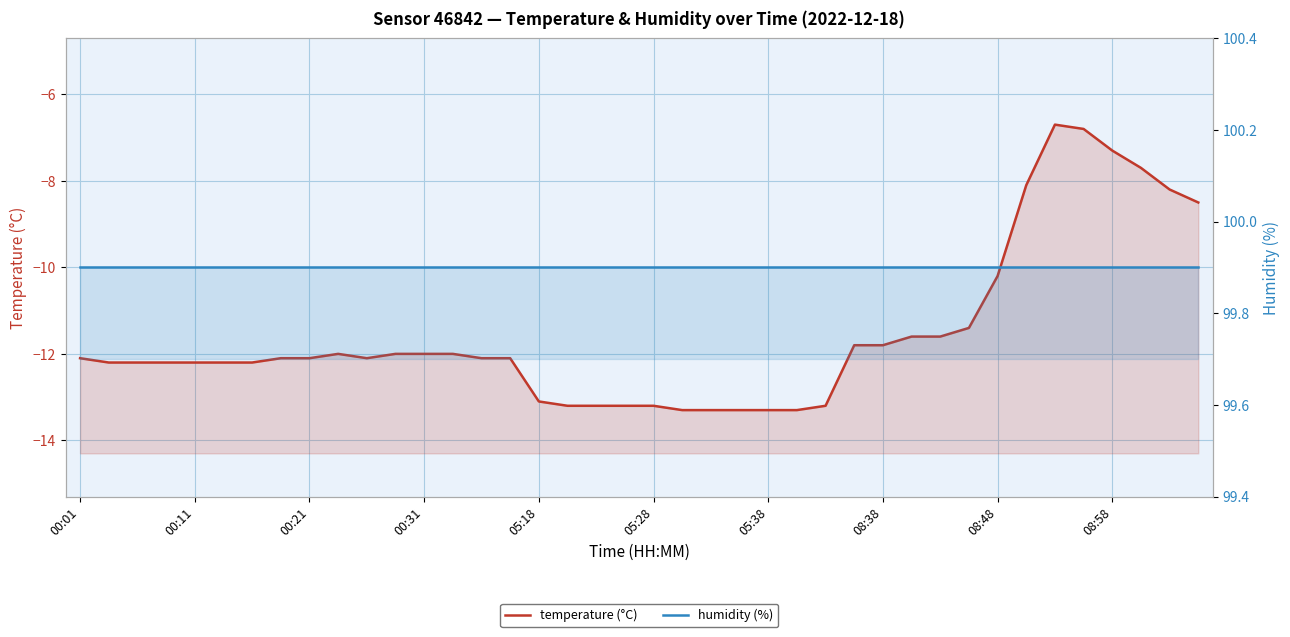

The value of humidity (%) at 22 is 99.9. True or false?

True